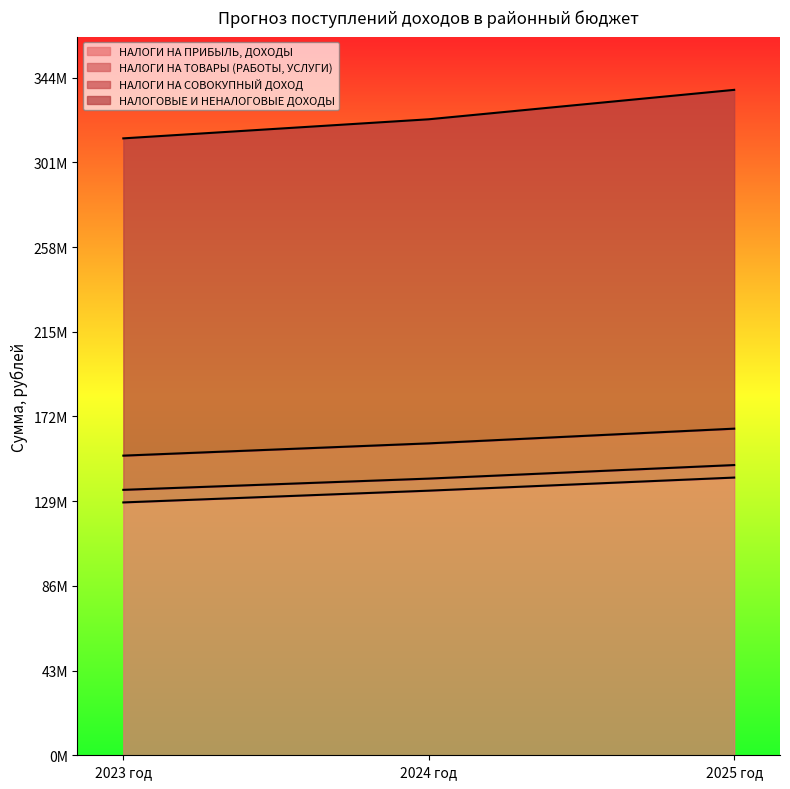

List the labels in order of НАЛОГОВЫЕ И НЕНАЛОГОВЫЕ ДОХОДЫ value, largest first.

2025 год, 2024 год, 2023 год